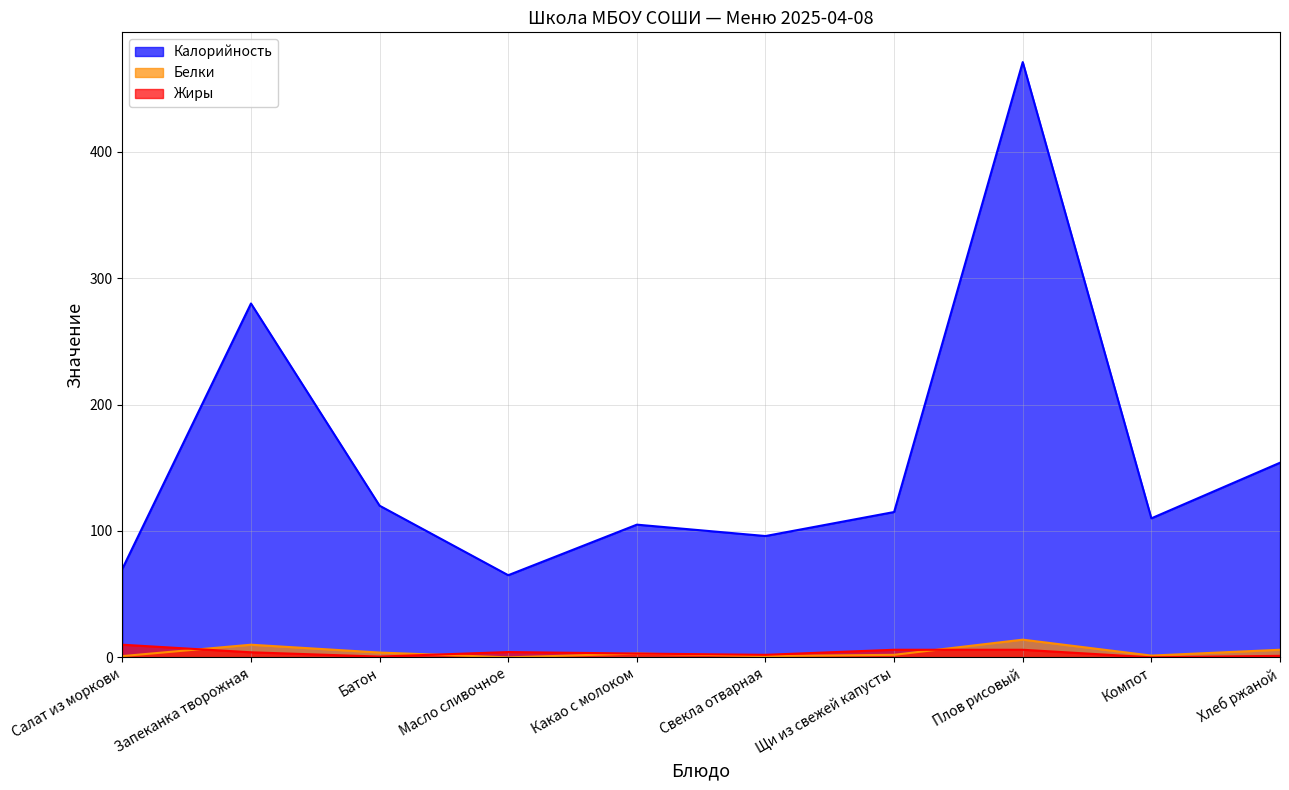

Which label corresponds to the largest value in the chart?

Плов рисовый